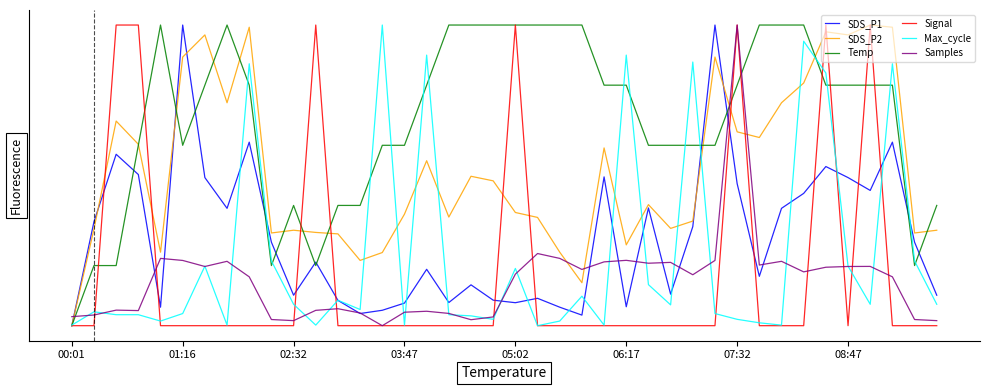

At which label does SDS_P1 reach its minimum?

00:01